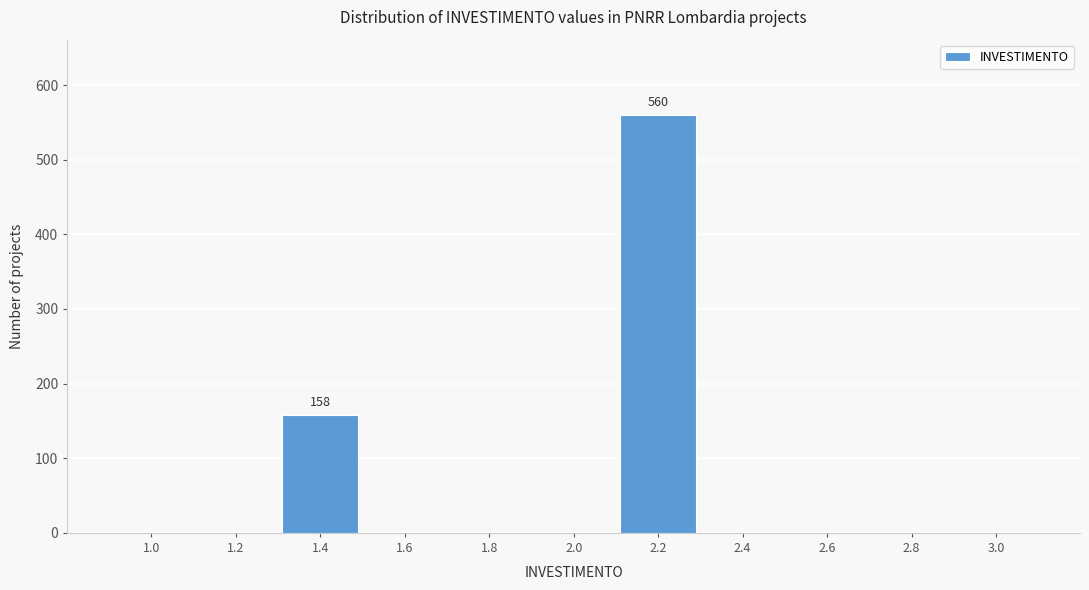

Reading left to right, transcribe all the data shown in this chart.

1.0=0	1.2=0	1.4=158	1.6=0	1.8=0	2.0=0	2.2=560	2.4=0	2.6=0	2.8=0	3.0=0